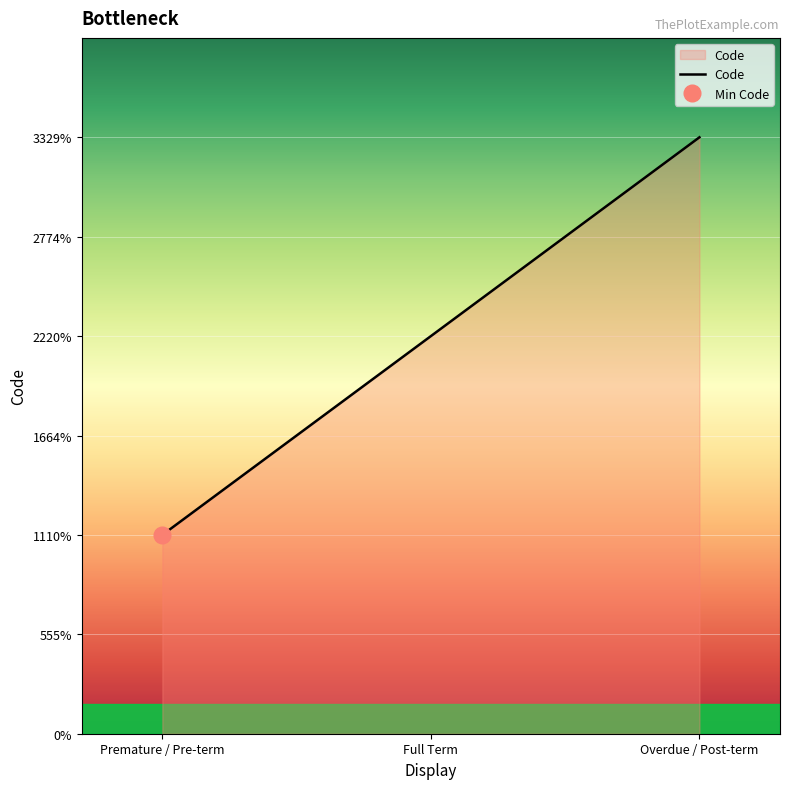

Rank the categories by value from highest to lowest.

Overdue / Post-term, Full Term, Premature / Pre-term